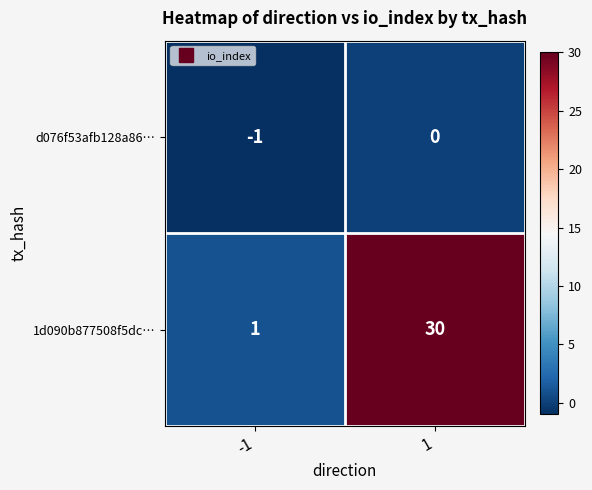

At which category is the sum across all series the highest?

1